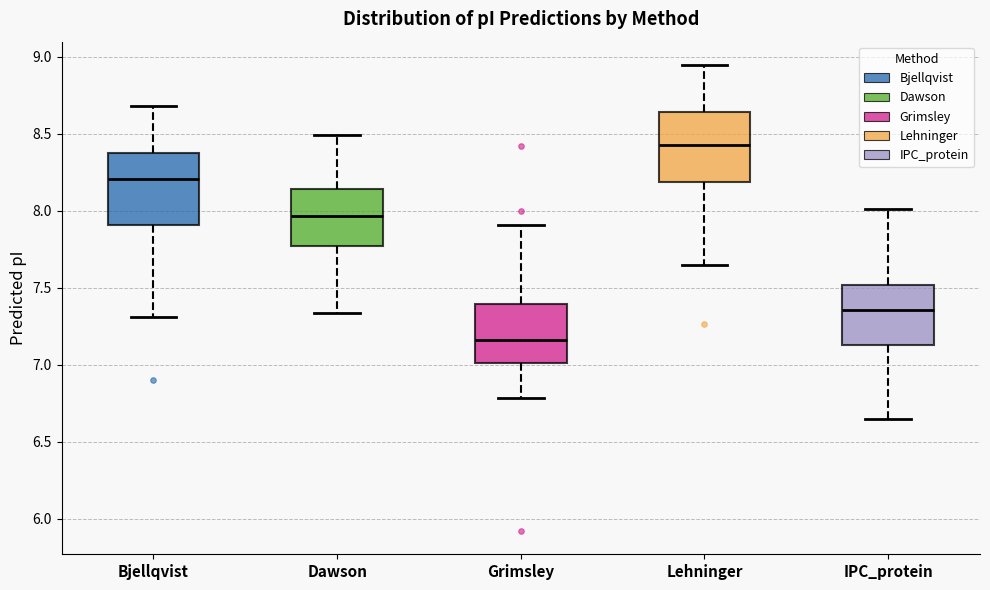

Where does the median line of the box for IPC_protein sit on the y-axis? The values are not printed on the chart, so give them approximately, as read against the axis.

7.35